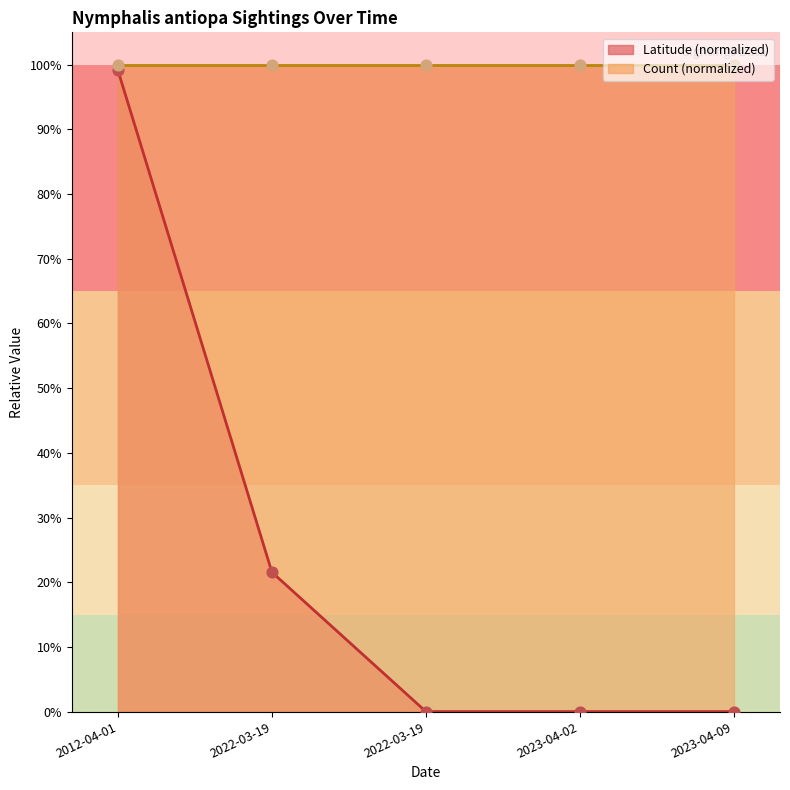

What is the change in value from 2022-03-19 to 2023-04-09?

-0.2